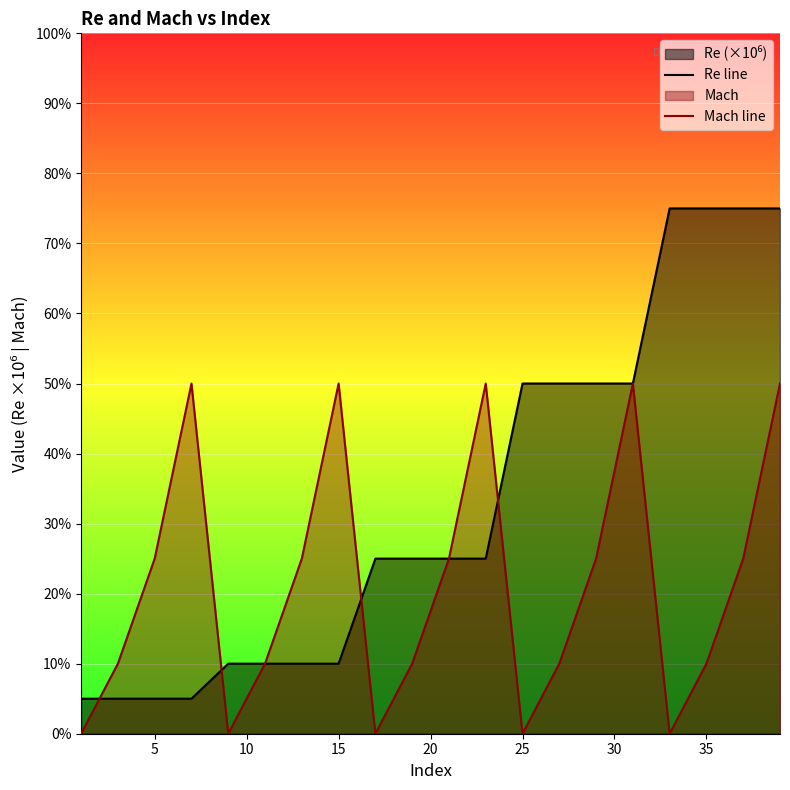

What is the difference between the maximum and minimum values in the Mach line series?

0.5